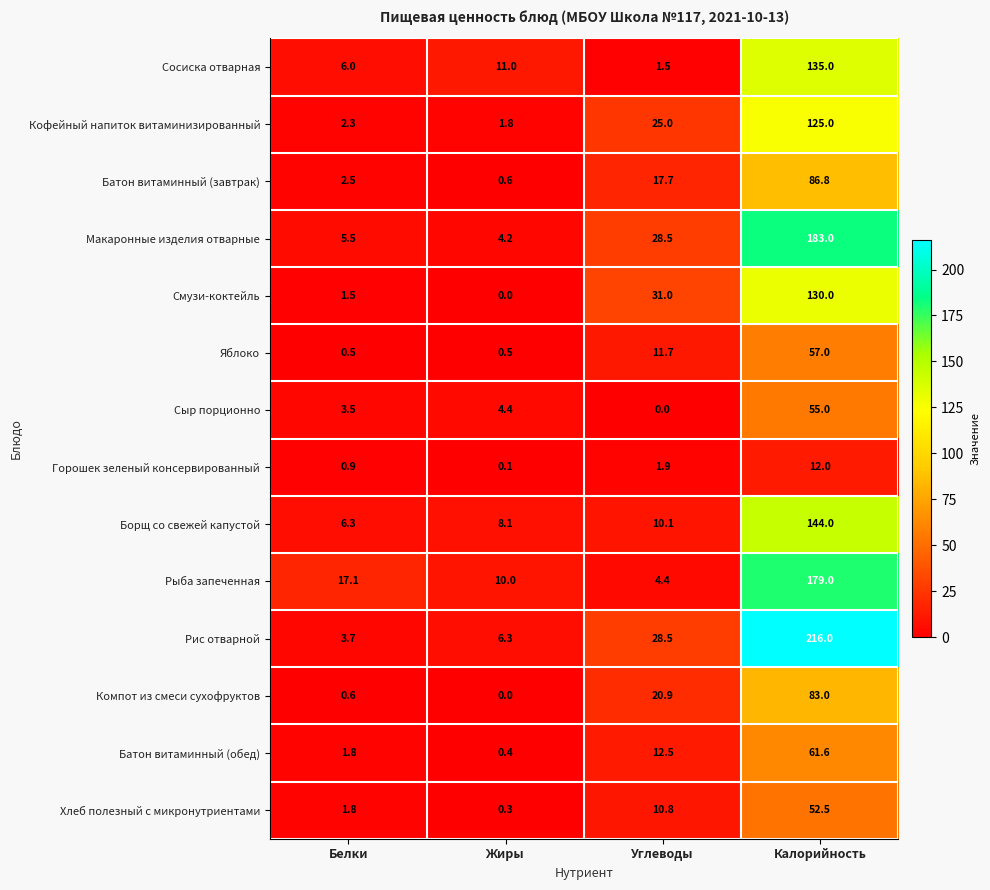

At which label is Яблоко closest to 28?

Углеводы